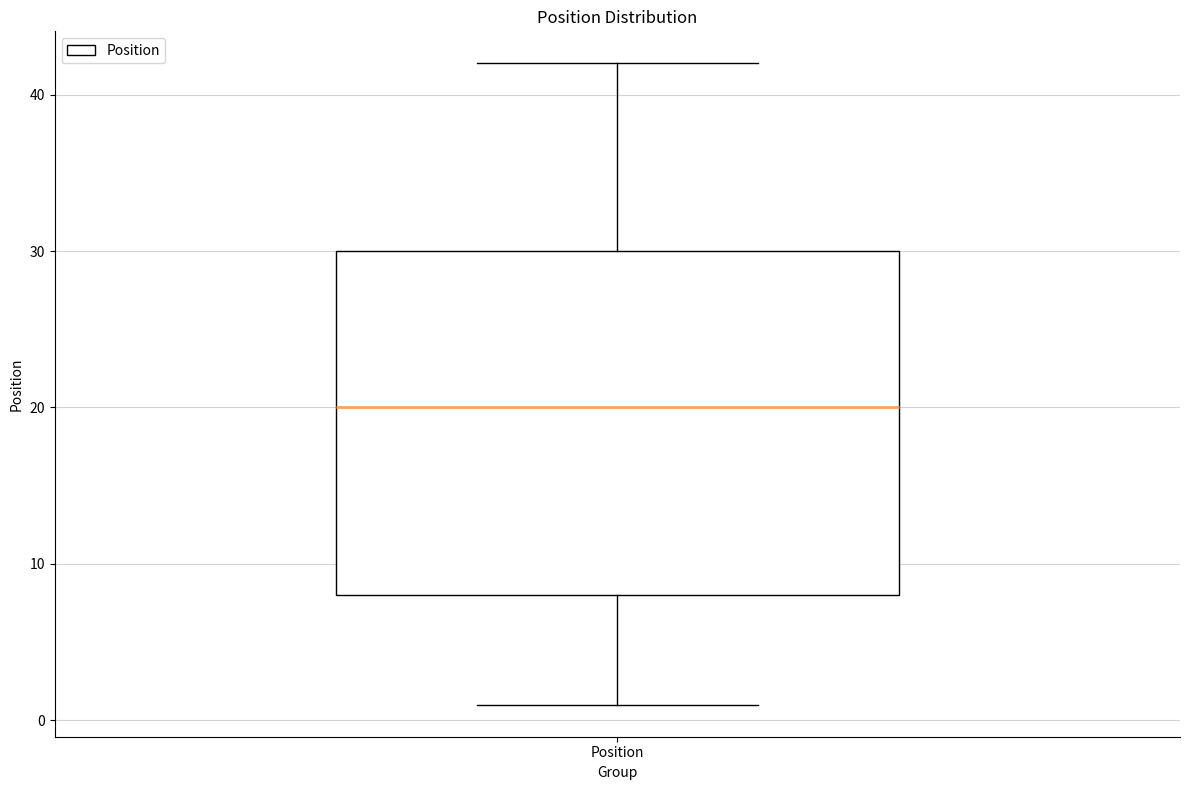

Read this box plot against the y-axis: the position of the median line, the range covered by the box, and the ends of both whiskers. The values are not printed on the chart, so give them approximately, as read against the axis.

median 20, box 8 to 30, whiskers 1 to 42